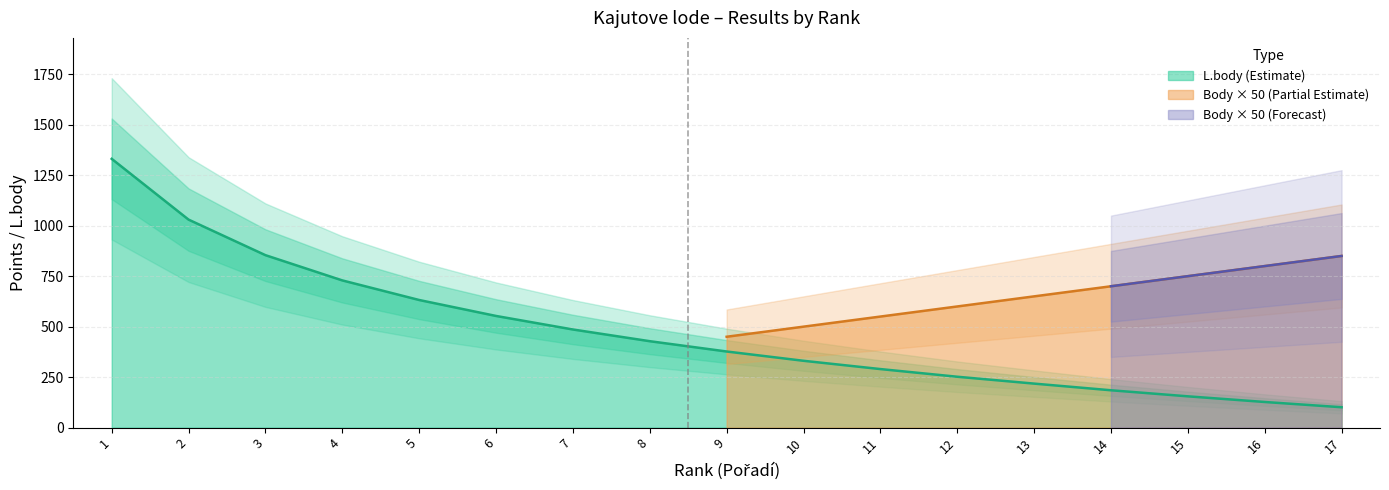

Reading left to right, what are all the values shown in this chart?

1=1331	2=1030	3=854	4=729	5=632	6=553	7=486	8=428	9=377	10=331	11=290	12=252	13=218	14=185	15=155	16=127	17=101